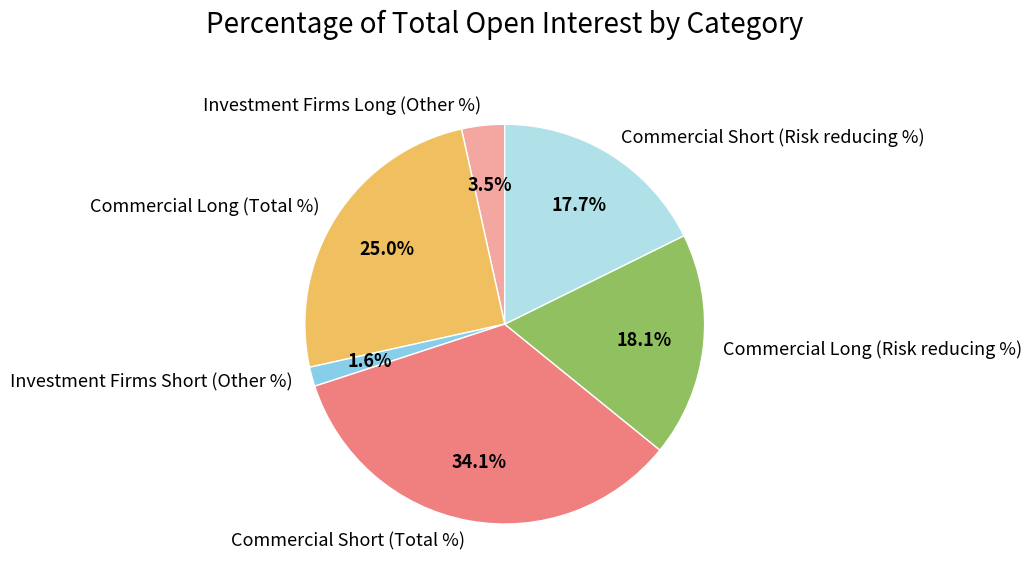

Count the number of slices in the pie.

6